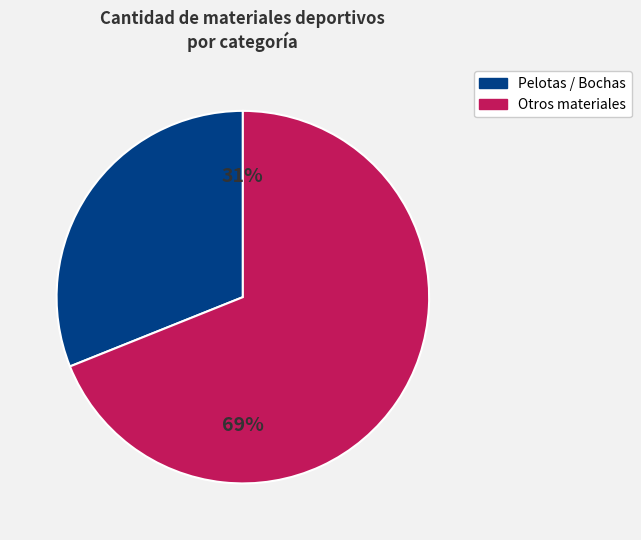

To the nearest percent, what is the average slice percentage?

50%